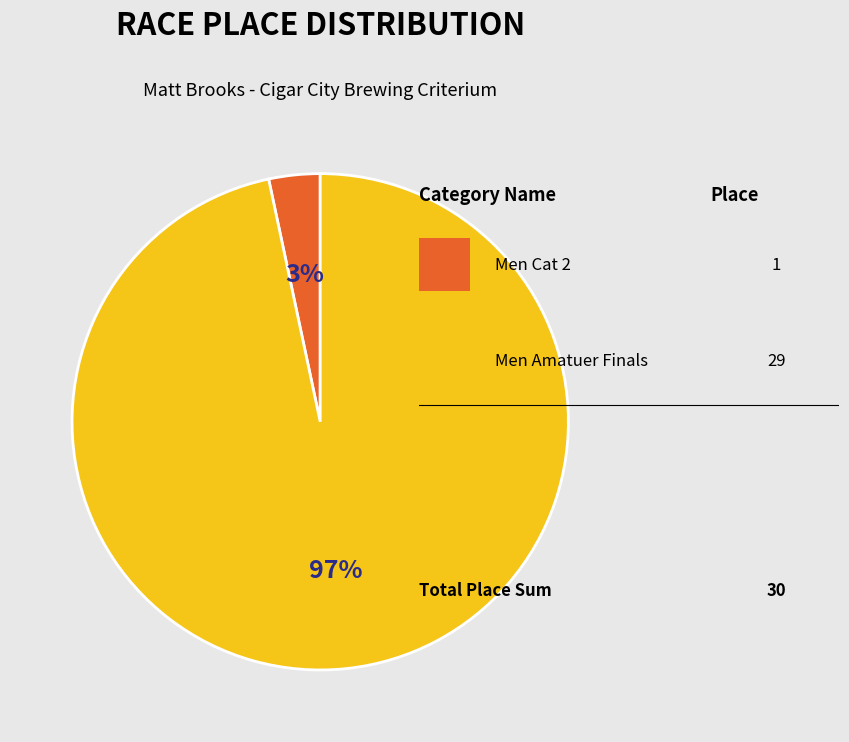

Is there any slice that represents more than half of the pie?

Yes